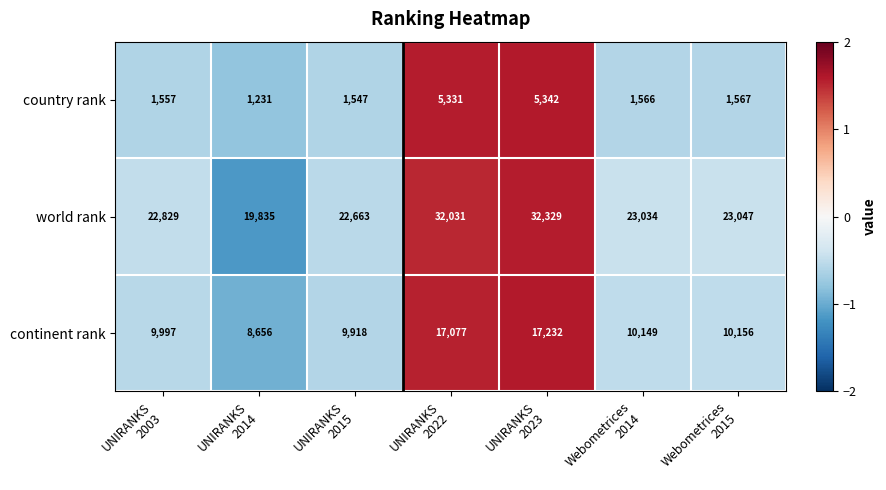

Which series has the widest spread of values?

world rank